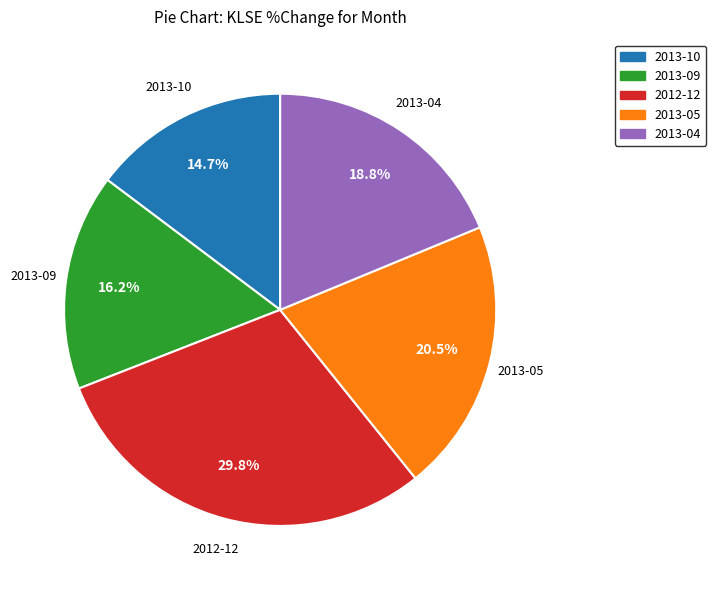

Does any single category account for the majority?

No